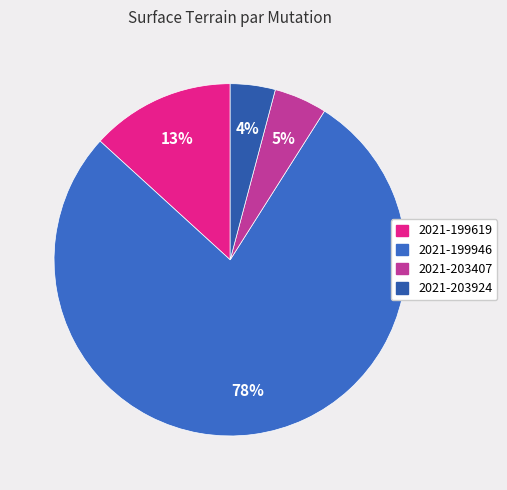

To the nearest percent, what percentage of the pie is 2021-199619?

13%